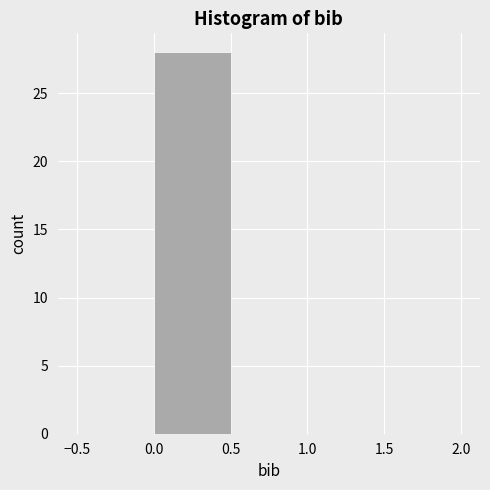

How tall is the bar that spans 0.0 to 0.5 on the x-axis? The values are not printed on the chart, so give them approximately, as read against the axis.

28